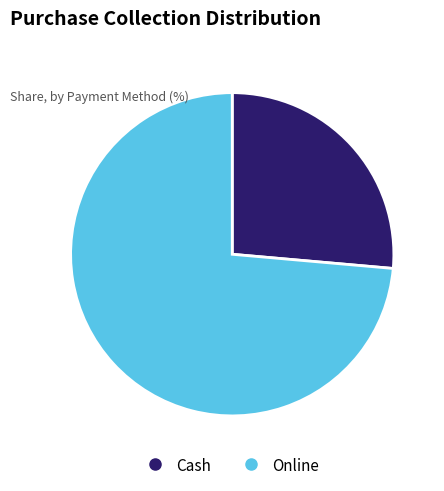

Is there a majority slice in this chart?

Yes